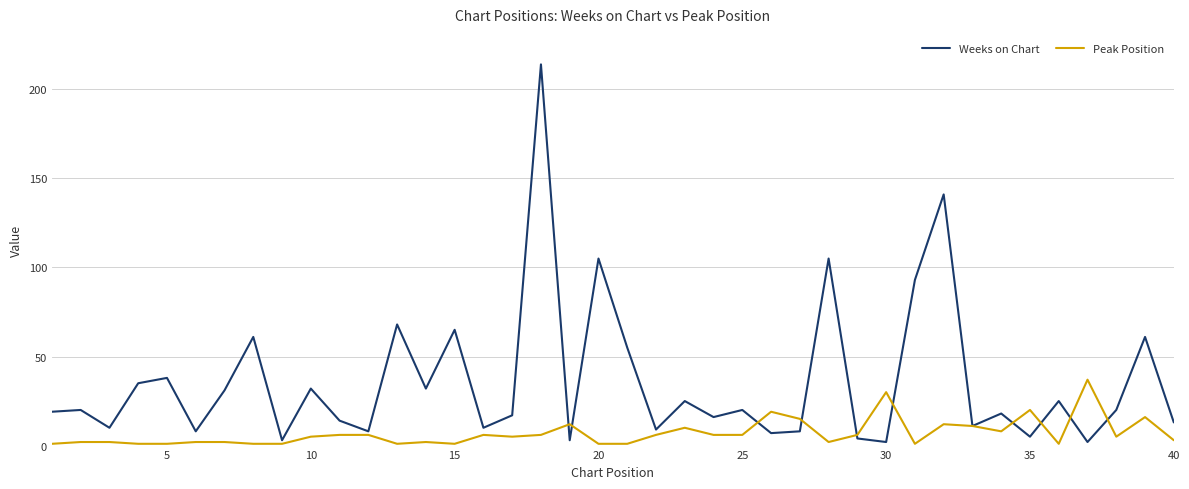

Which series has the largest range (max minus min)?

Weeks on Chart